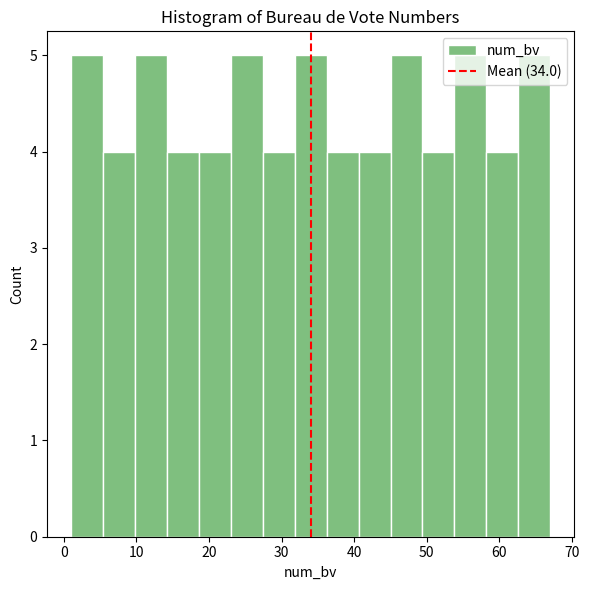

Reading left to right, list every bar in this chart as the range it spans on the x-axis followed by its height. Neither the bar edges nor the heights are printed on the chart, so give them approximately, as read against the axes.

1.0 to 5.4: 5
5.4 to 9.8: 4
9.8 to 14.2: 5
14.2 to 18.6: 4
18.6 to 23.0: 4
23.0 to 27.4: 5
27.4 to 31.8: 4
31.8 to 36.2: 5
36.2 to 40.6: 4
40.6 to 45.0: 4
45.0 to 49.4: 5
49.4 to 53.8: 4
53.8 to 58.2: 5
58.2 to 62.6: 4
62.6 to 67.0: 5